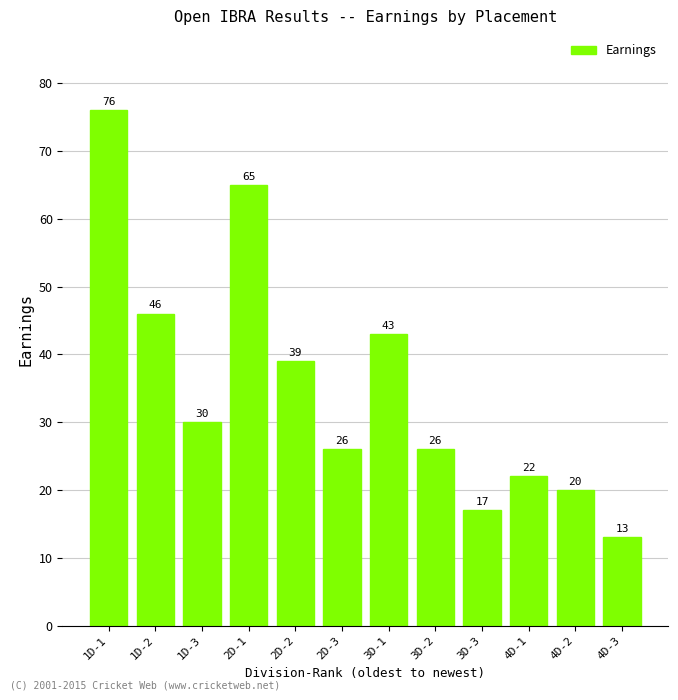

Where does the data first go above 30?

1D-1